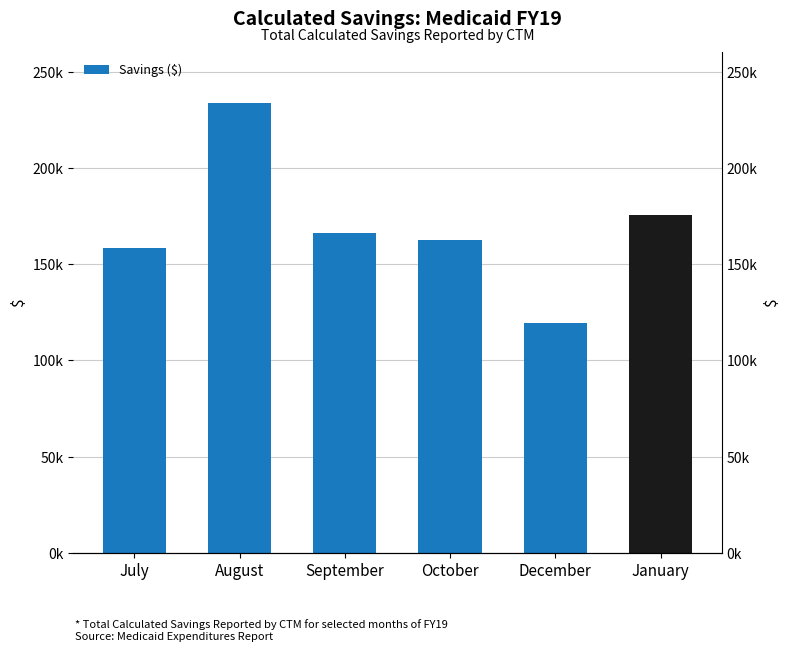

List the labels in order of value, smallest first.

December, July, October, September, January, August